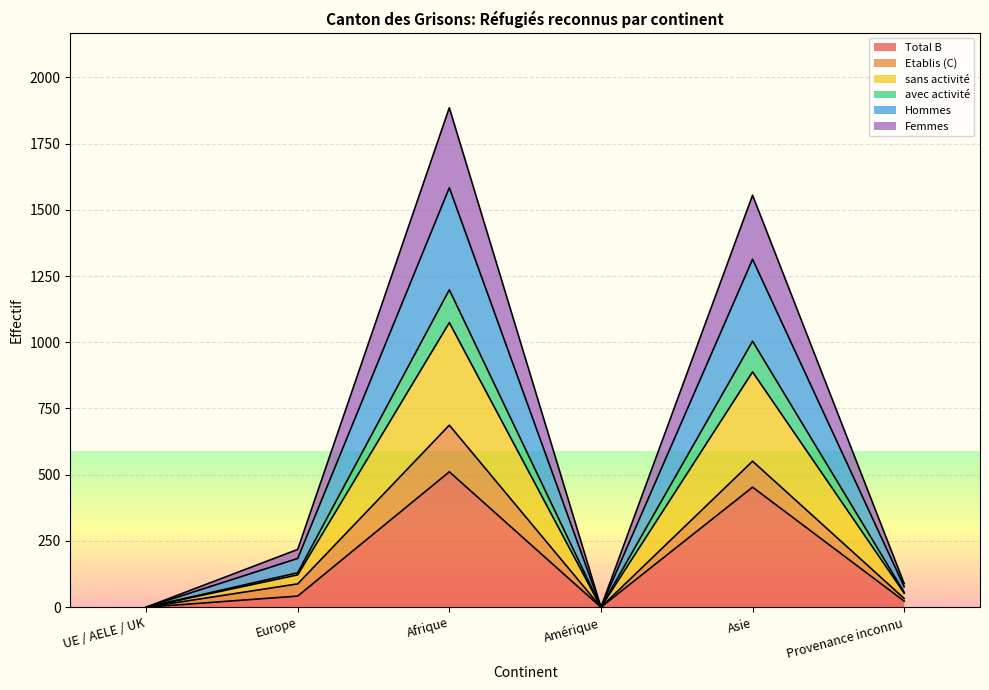

What is the label of the 6th point from the right?

UE / AELE / UK